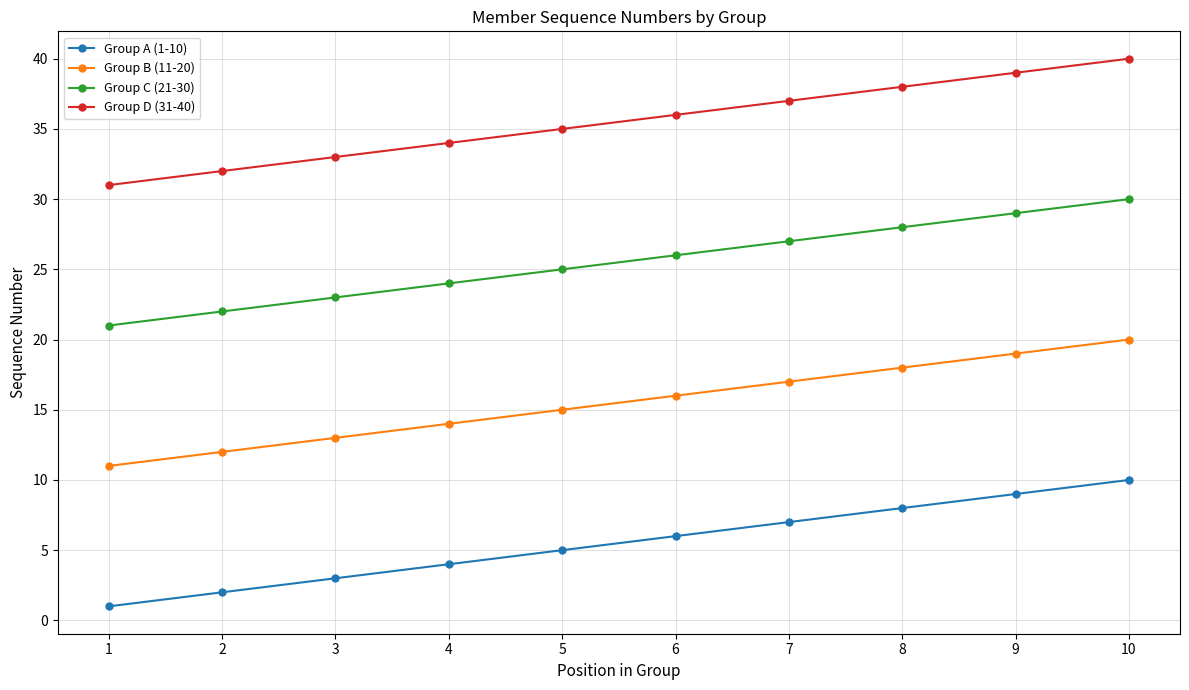

Reading left to right, transcribe all the data shown in this chart.

Group A (1-10): 1	2	3	4	5	6	7	8	9	10
Group B (11-20): 11	12	13	14	15	16	17	18	19	20
Group C (21-30): 21	22	23	24	25	26	27	28	29	30
Group D (31-40): 31	32	33	34	35	36	37	38	39	40